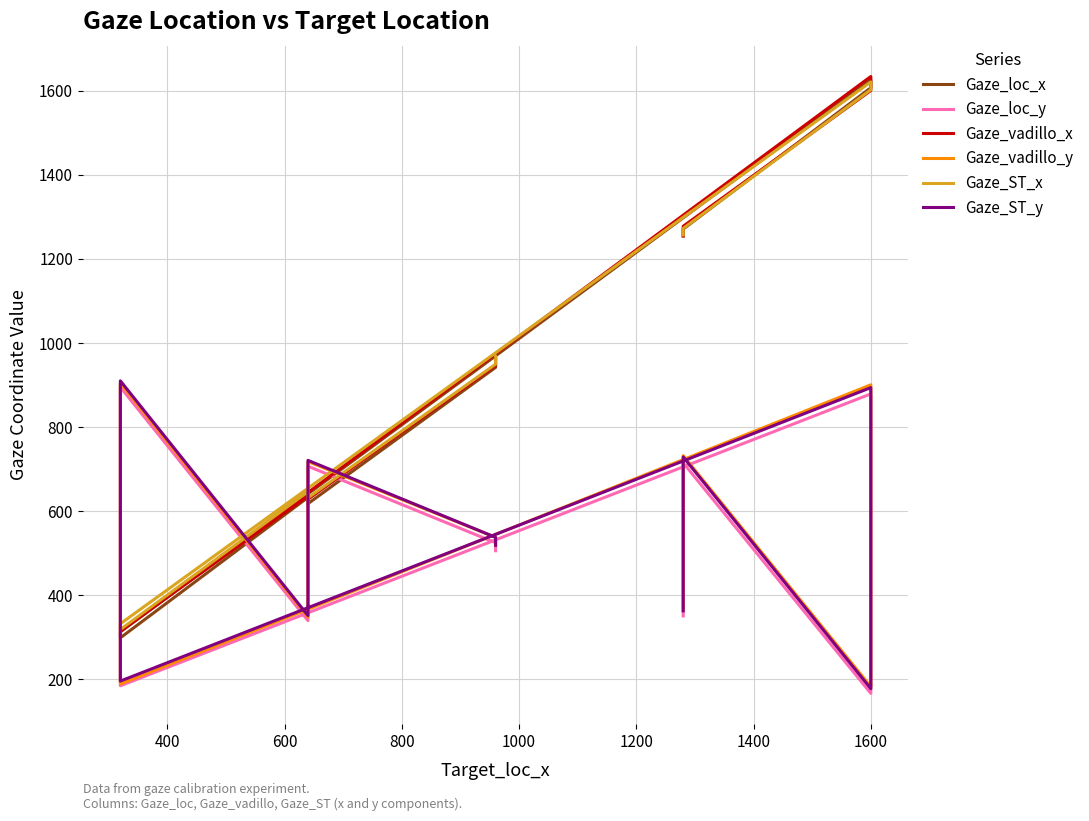

What is the sum of all Gaze_loc_x values?

9525.0